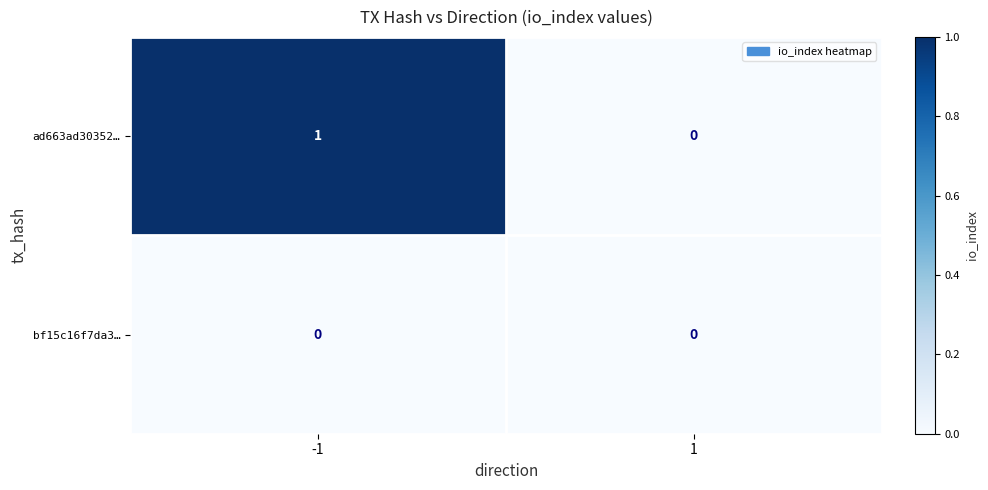

At -1, list the series in order from smallest to largest.

bf15c16f7da3…, ad663ad30352…